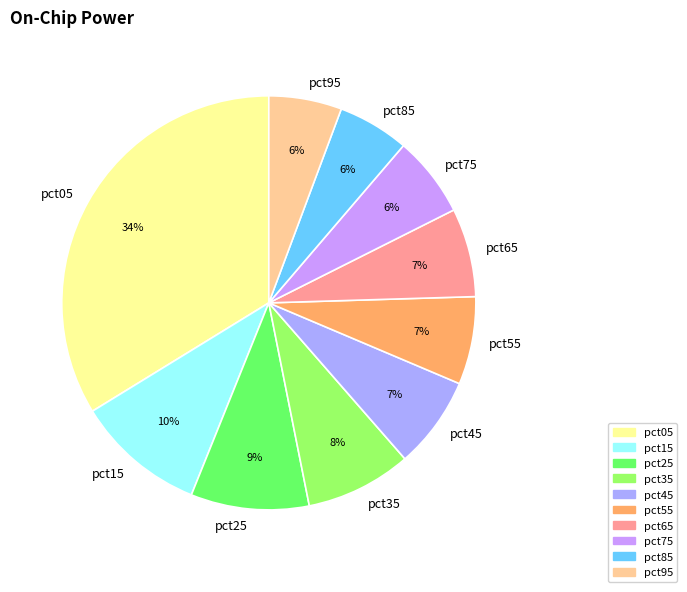

Is pct15 the majority of the pie?

No